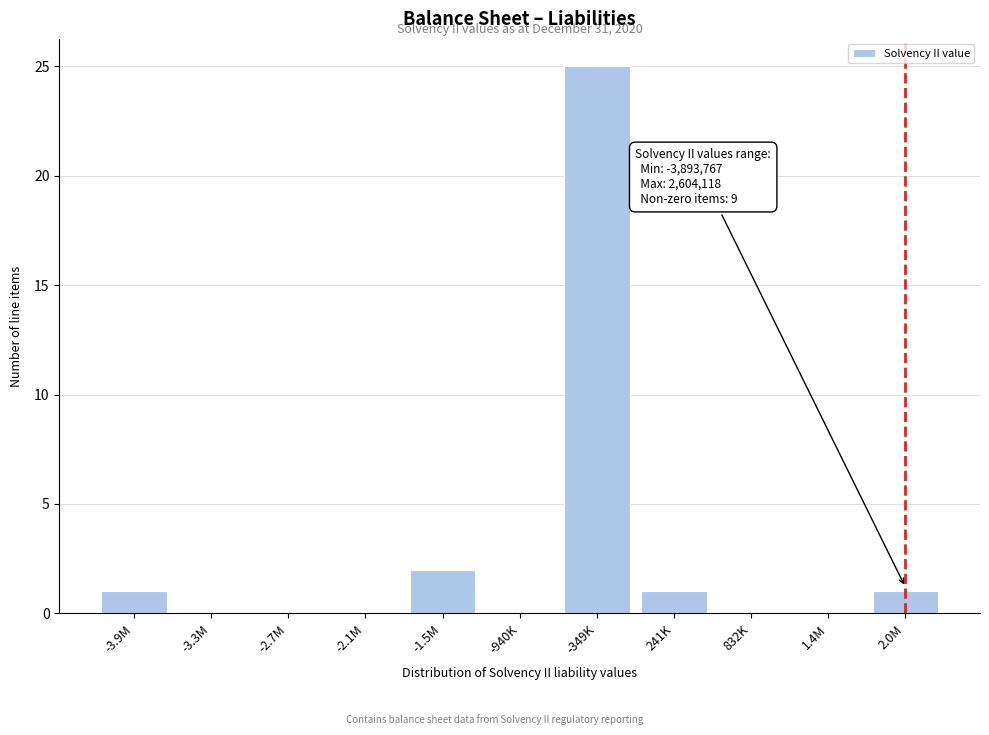

Reading left to right, what are all the values shown in this chart?

-3.9M=1	-3.3M=0	-2.7M=0	-2.1M=0	-1.5M=2	-940K=0	-349K=25	241K=1	832K=0	1.4M=0	2.0M=1